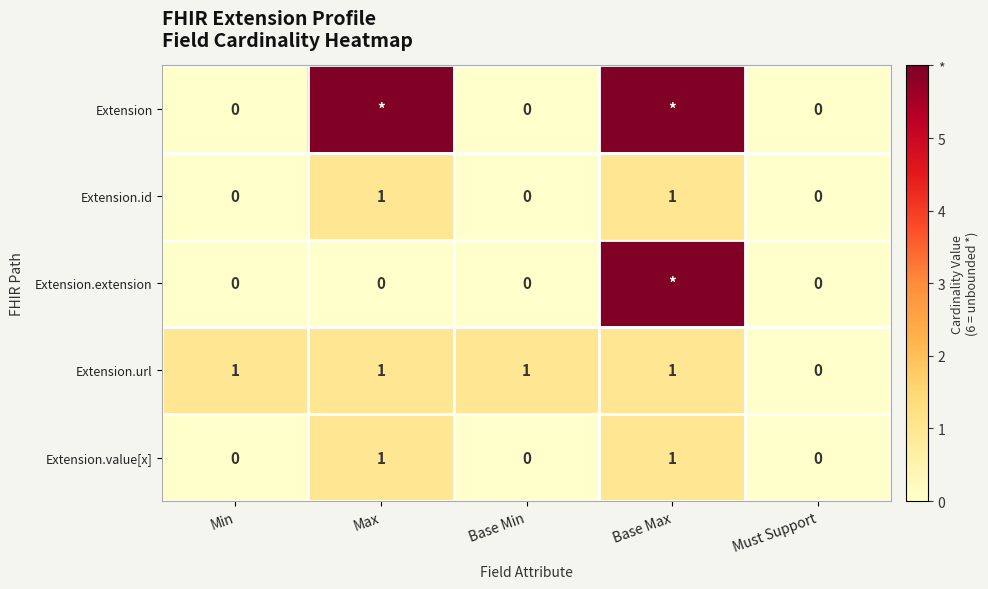

How many positive values does the Extension.url series have?

4